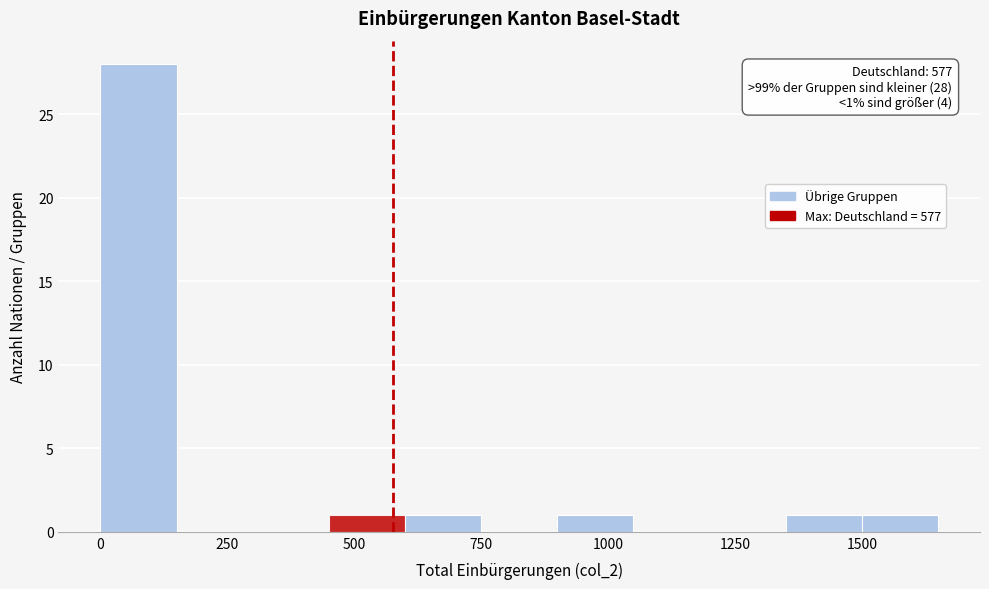

Read against the x-axis, roughly where is the centre of the tallest bar?

100